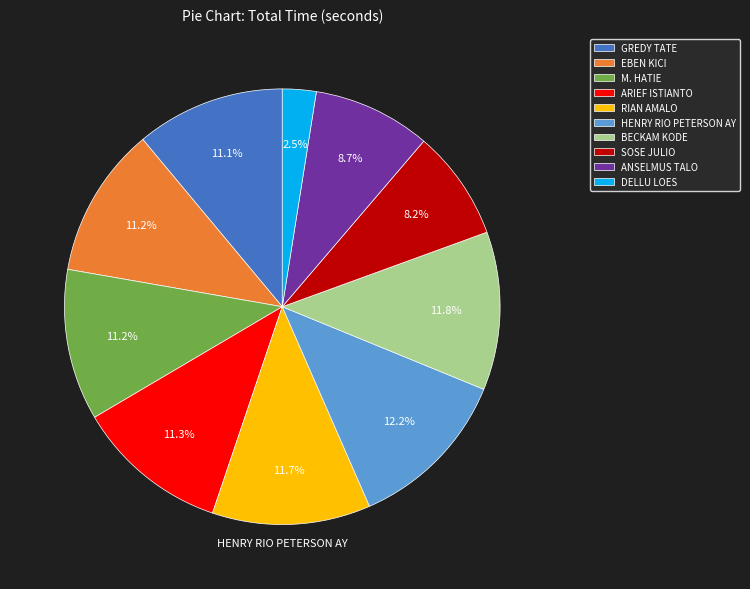

To the nearest percent, what is the difference between the largest and smallest slice percentages?

10%